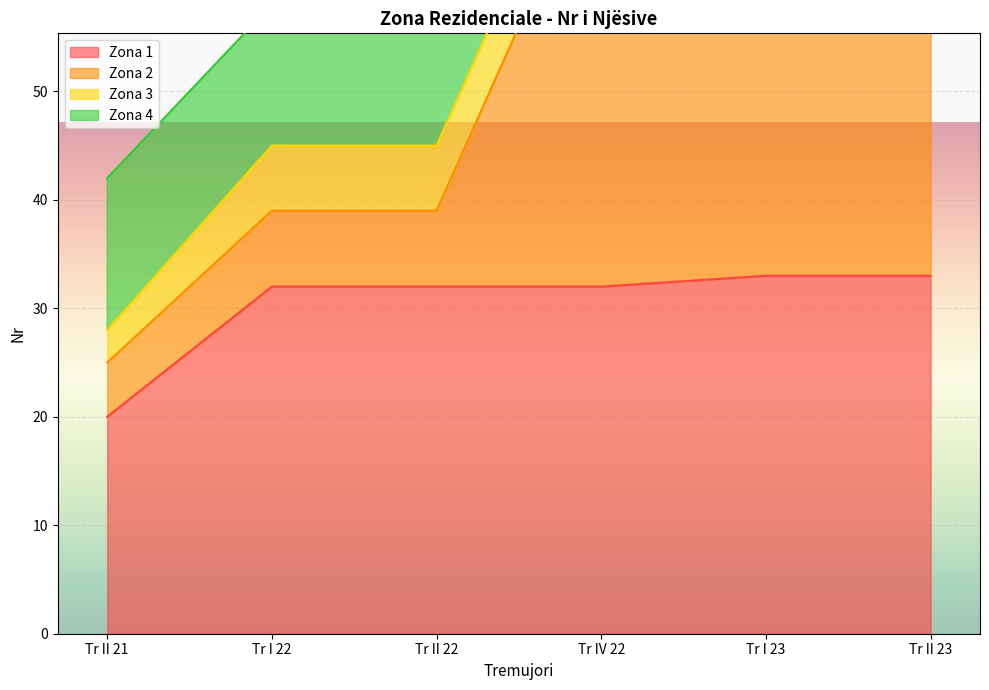

How many data points in Zona 2 are above 73?

2